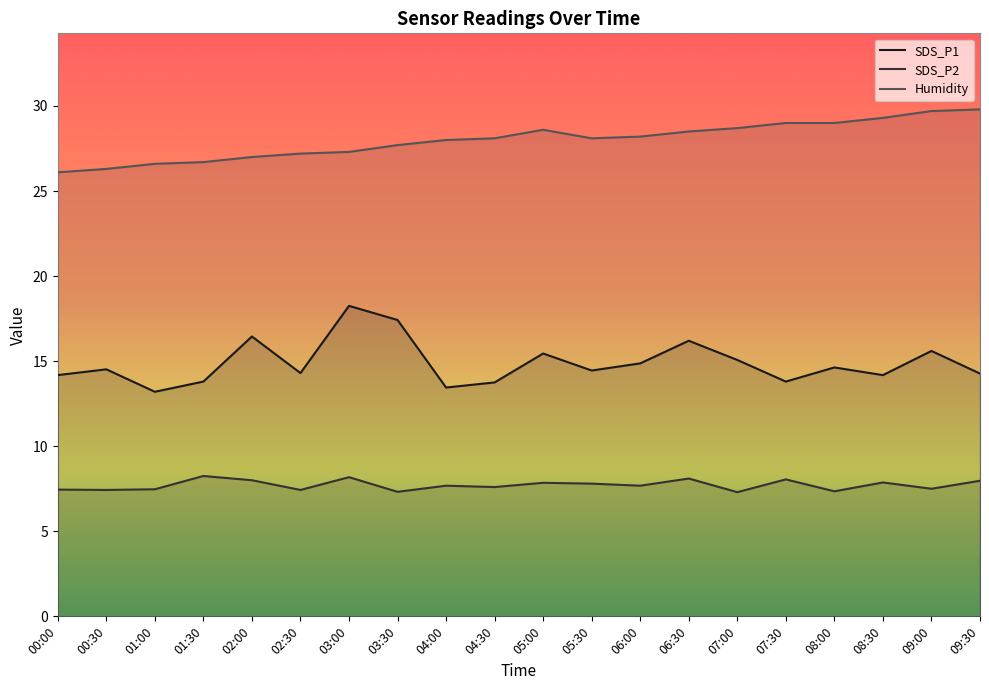

Rank the series by their average value, from lowest to highest.

SDS_P2, SDS_P1, Humidity